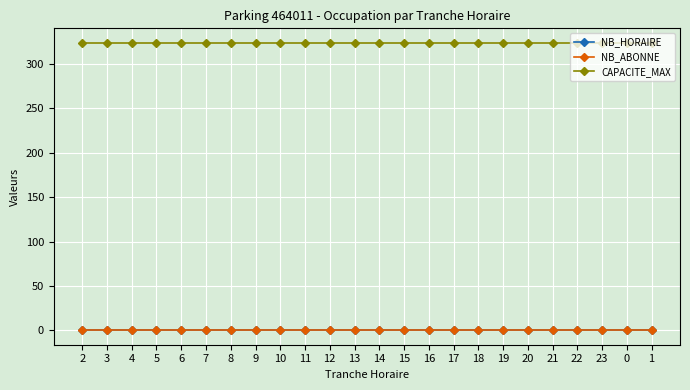

At how many categories does at least one series exceed 290?

24